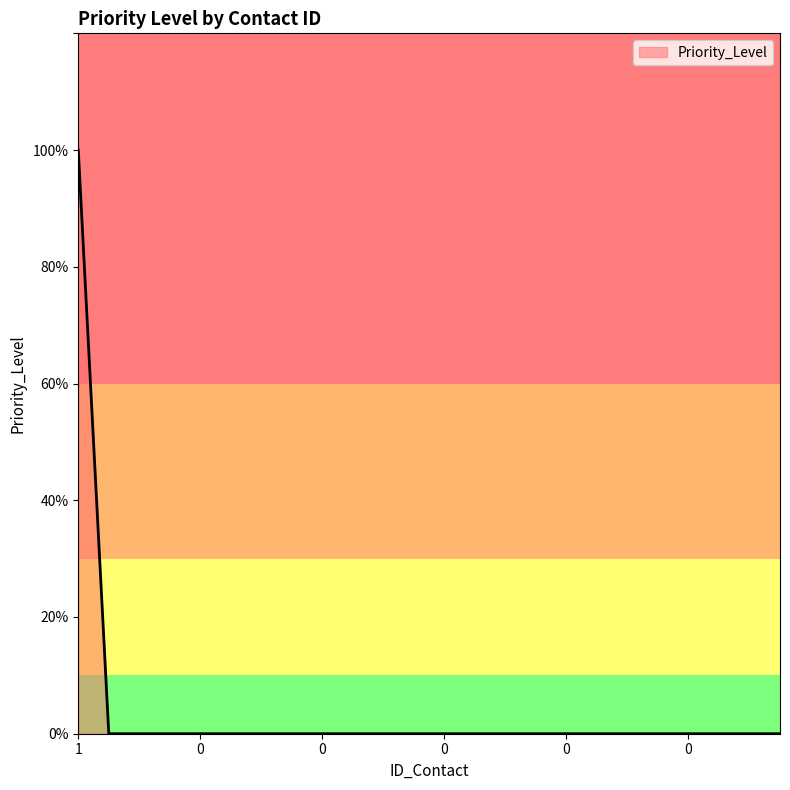

Is this an area chart (filled region under the line)?

Yes